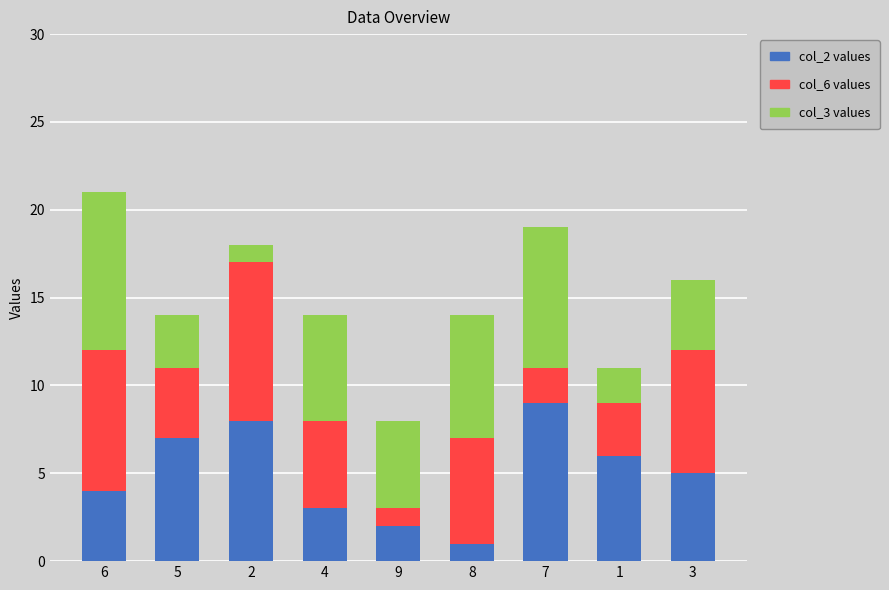

At which category is the sum across all series the highest?

6